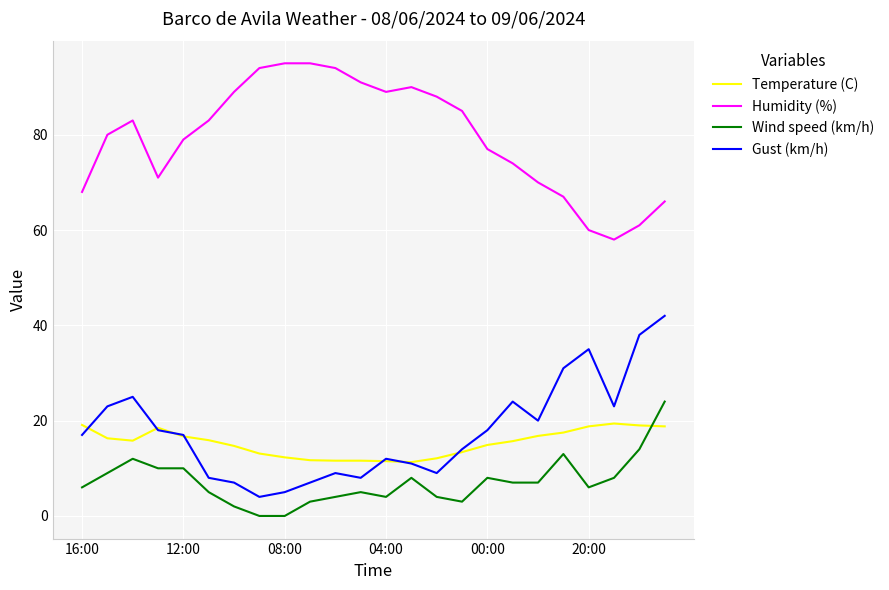

What is the maximum value for Gust (km/h)?

42.0